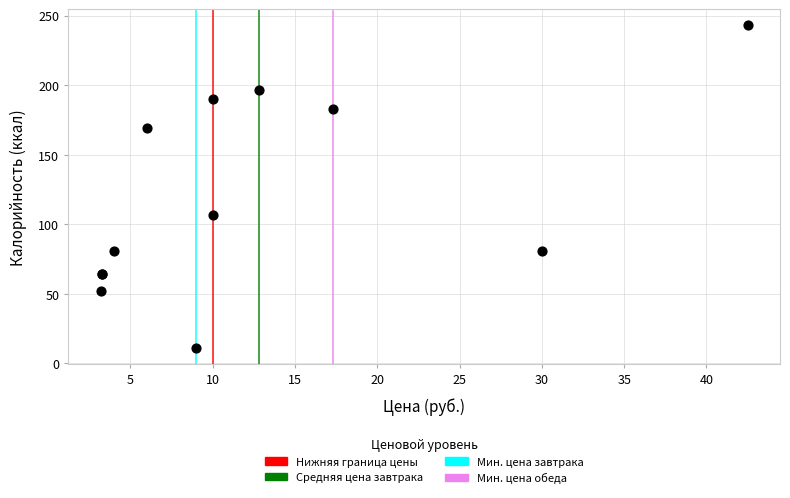

What Y value in the scatter plot is closest to 127?

107.0